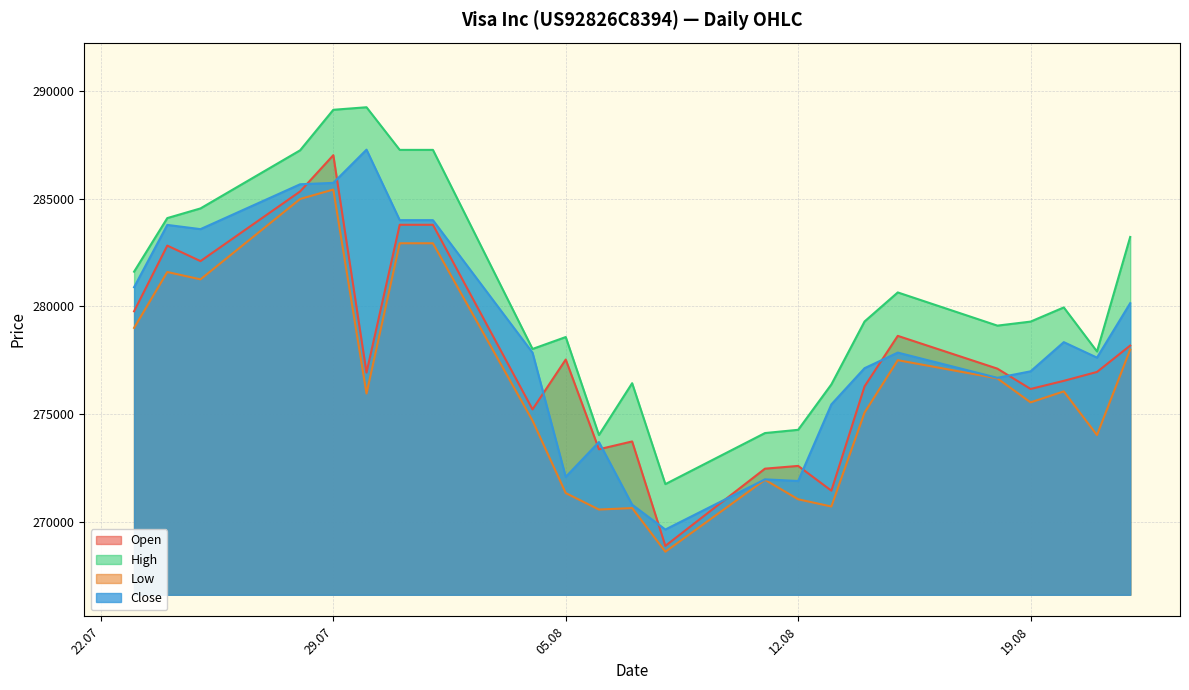

How many lines are shown in the chart?

4